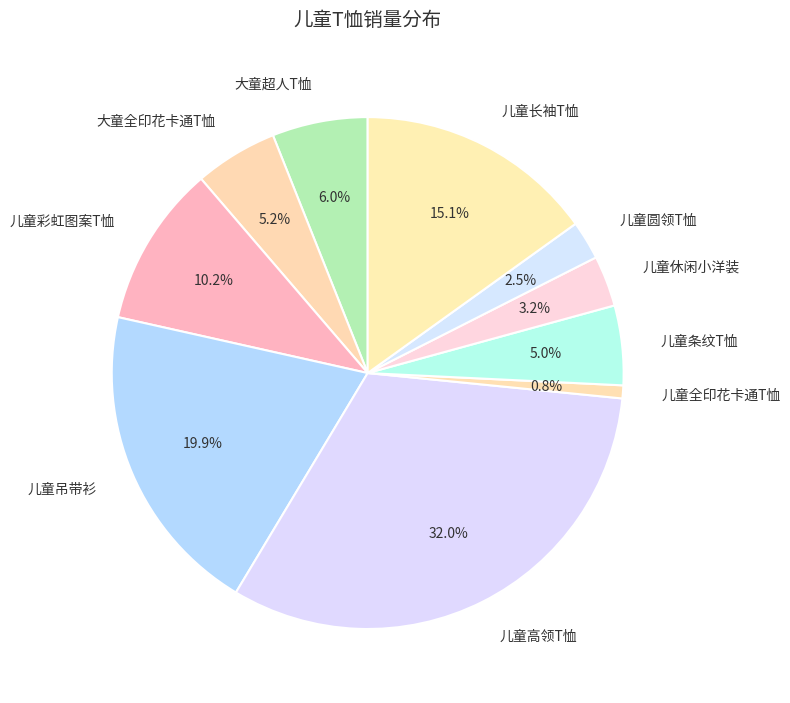

To the nearest percent, what is the difference between the 儿童圆领T恤 and 儿童高领T恤 slice percentages?

30%